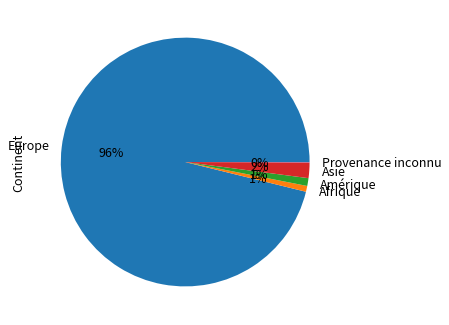

To the nearest percent, what percentage of the pie is Europe?

96%